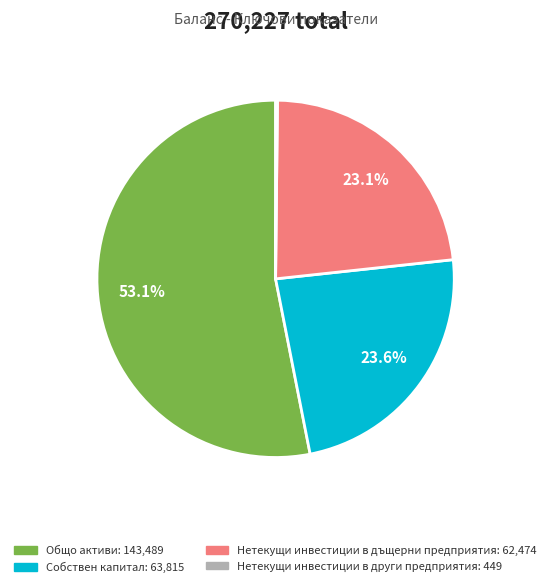

Which has a higher value, Нетекущи инвестиции в дъщерни предприятия or Общо активи?

Общо активи